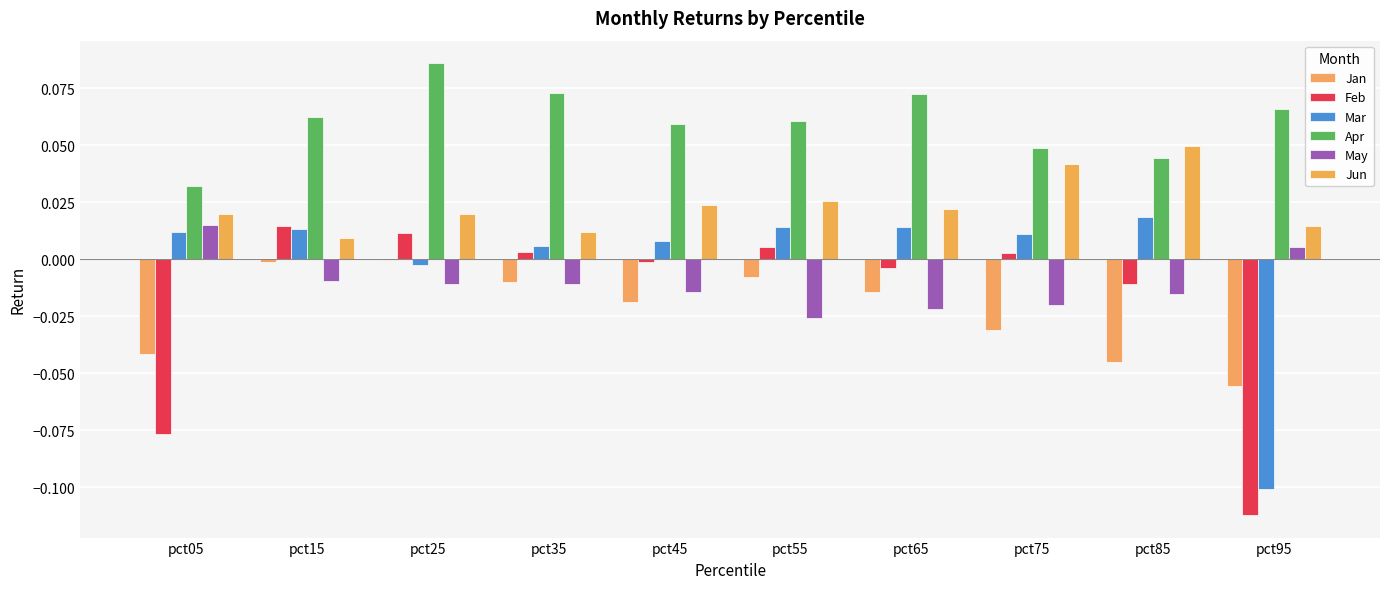

At pct55, list the series in order from largest to smallest.

Apr, Jun, Mar, Feb, Jan, May